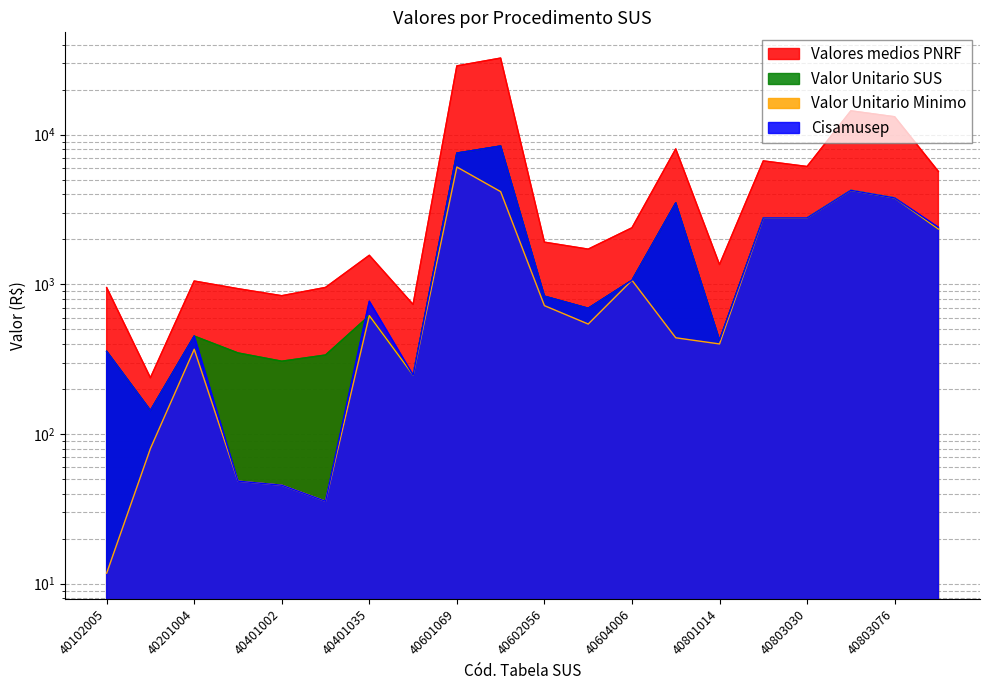

What is the total value across all series at 40803065?

27199.7